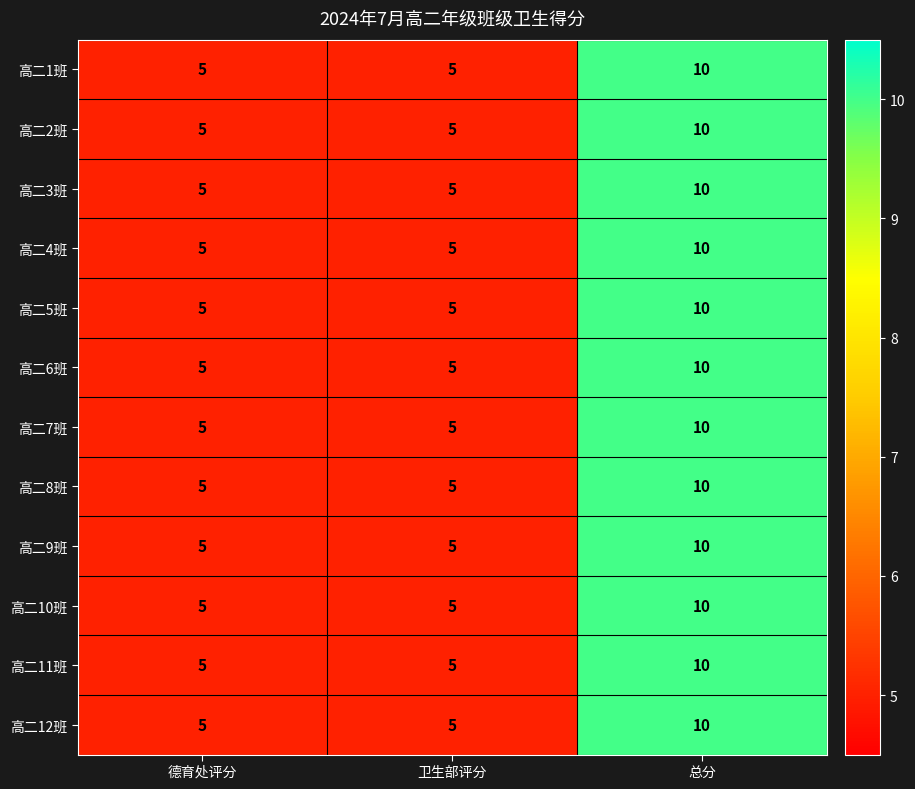

Is it true that 高二8班 equals 2 at 卫生部评分?

False